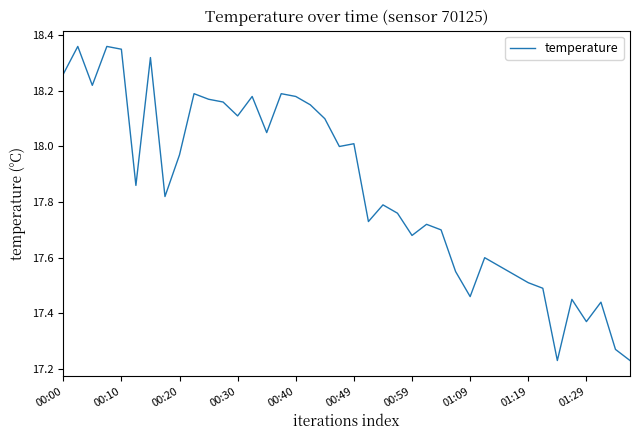

What is the difference between the maximum and minimum values?

1.1